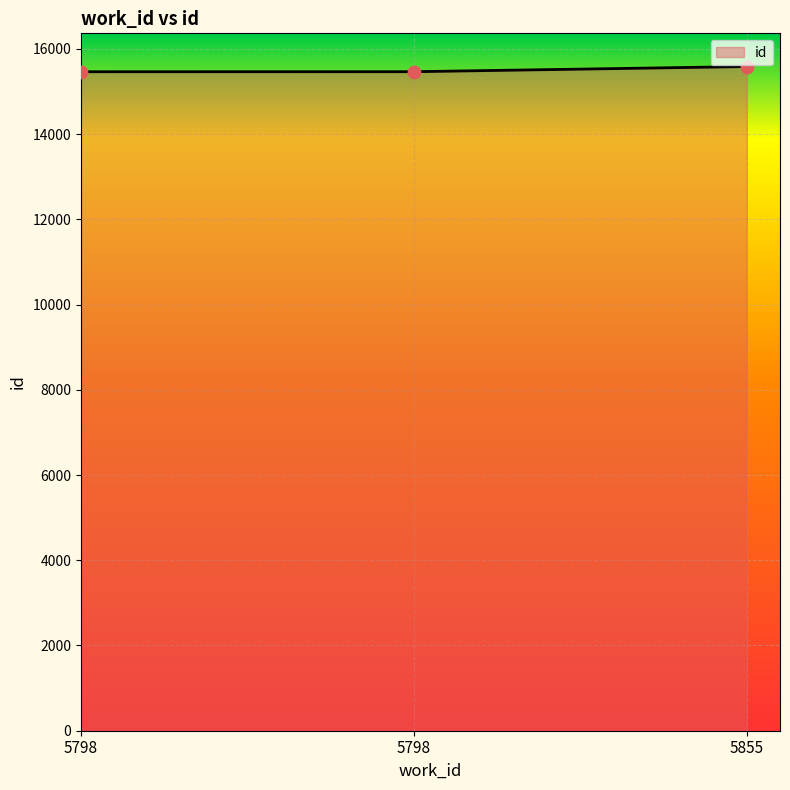

Is this an area chart (filled region under the line)?

Yes